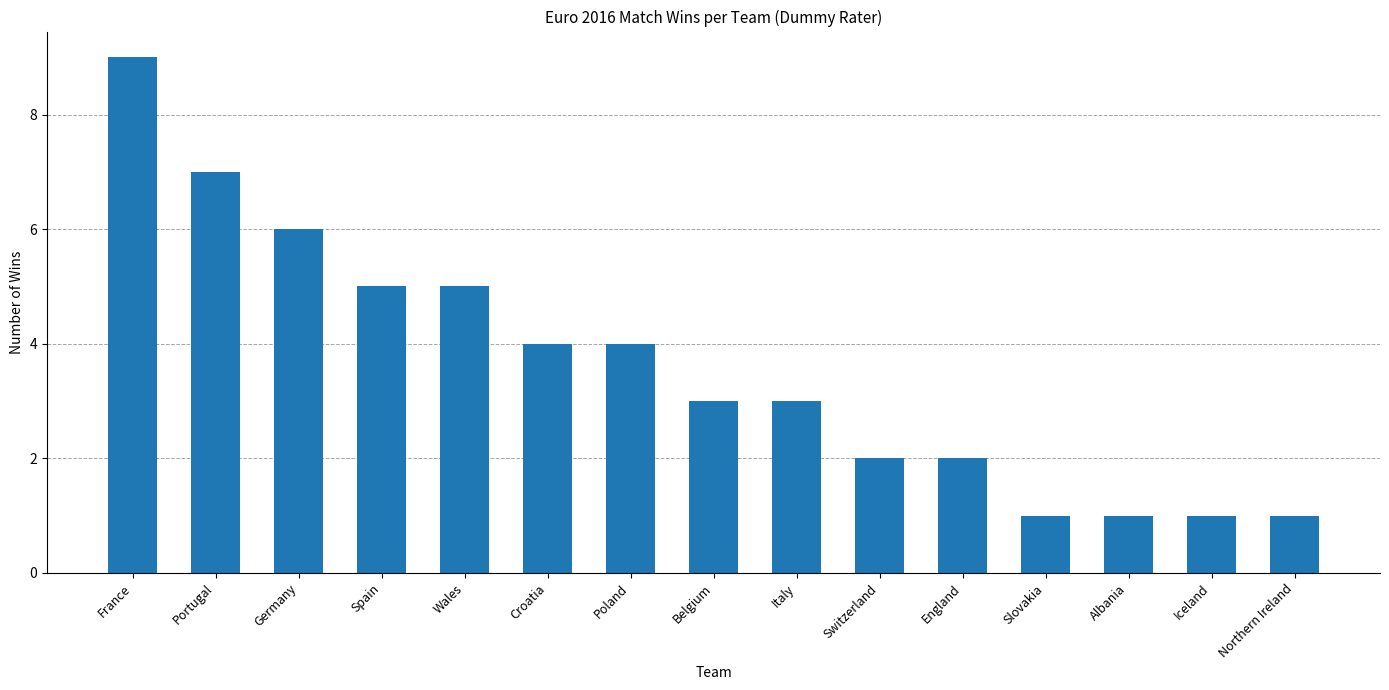

Count the values in the range 1 to 5.

12